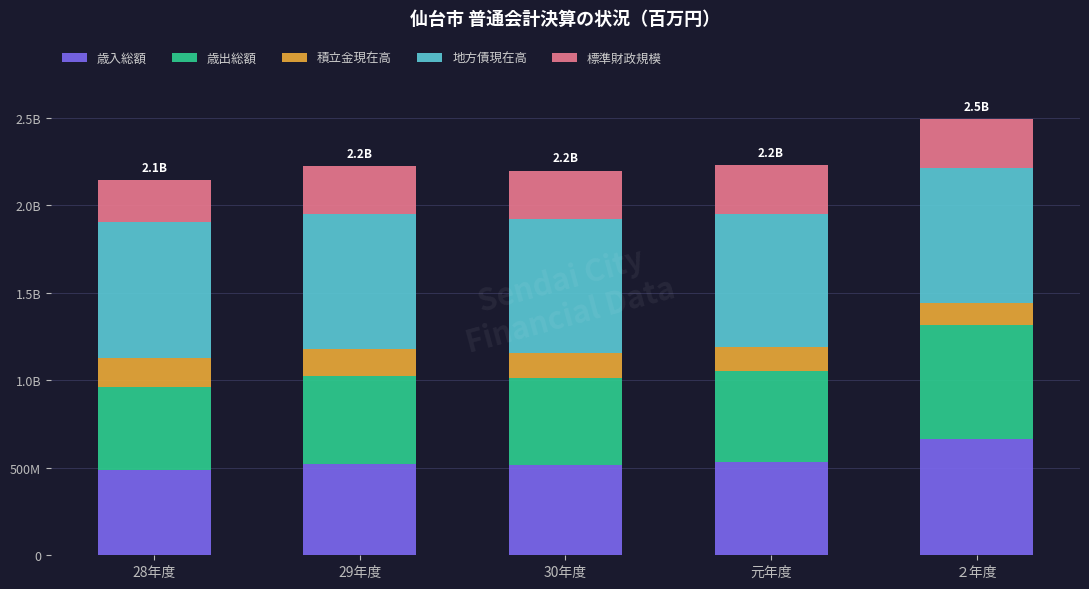

The 標準財政規模 series shows 365390 at 元年度. True or false?

False